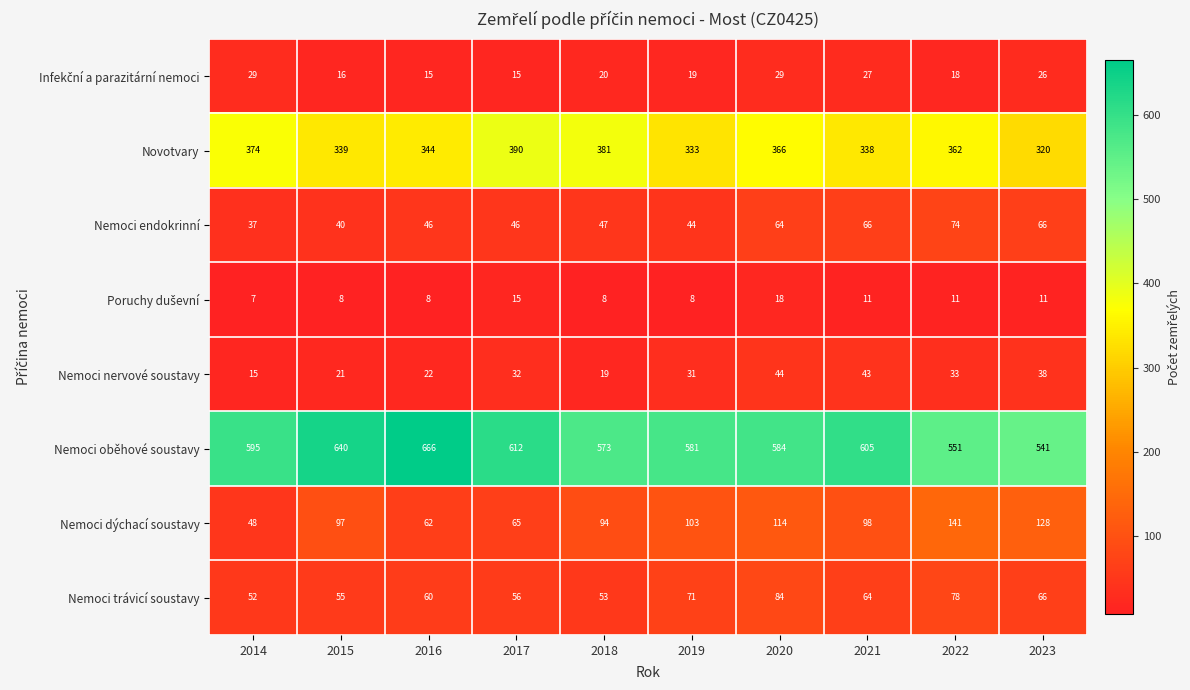

How many data points does each series have?

10